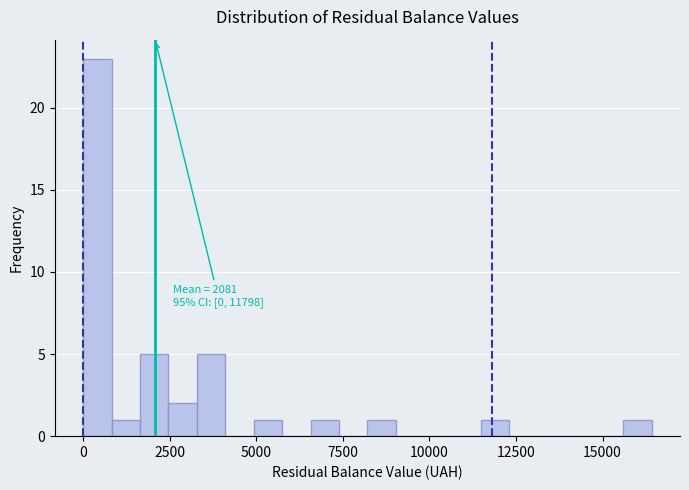

Read against the x-axis, roughly where is the centre of the tallest bar?

500